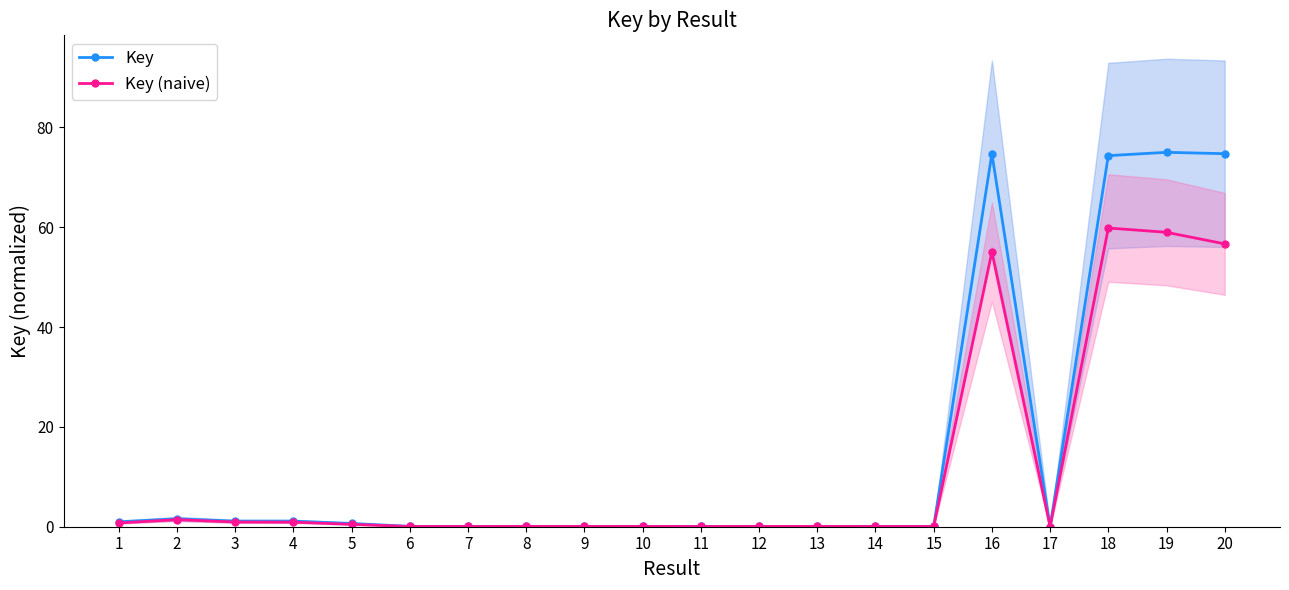

Between 10 and 13, which series saw the biggest shift?

Key (naive)